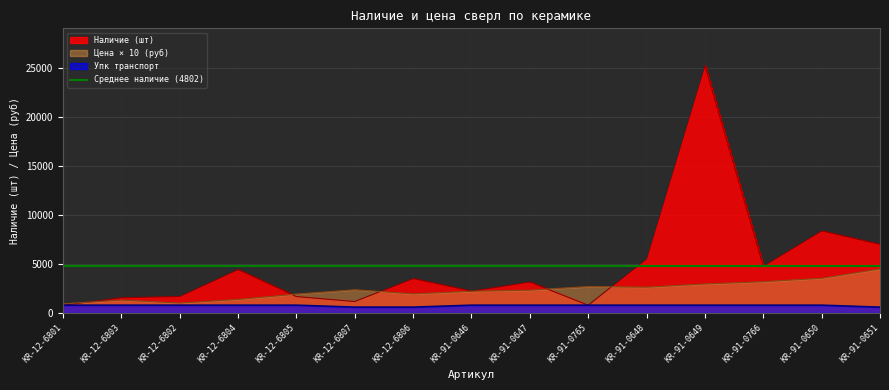

At which label is Наличие closest to 13040?

KR-91-0650